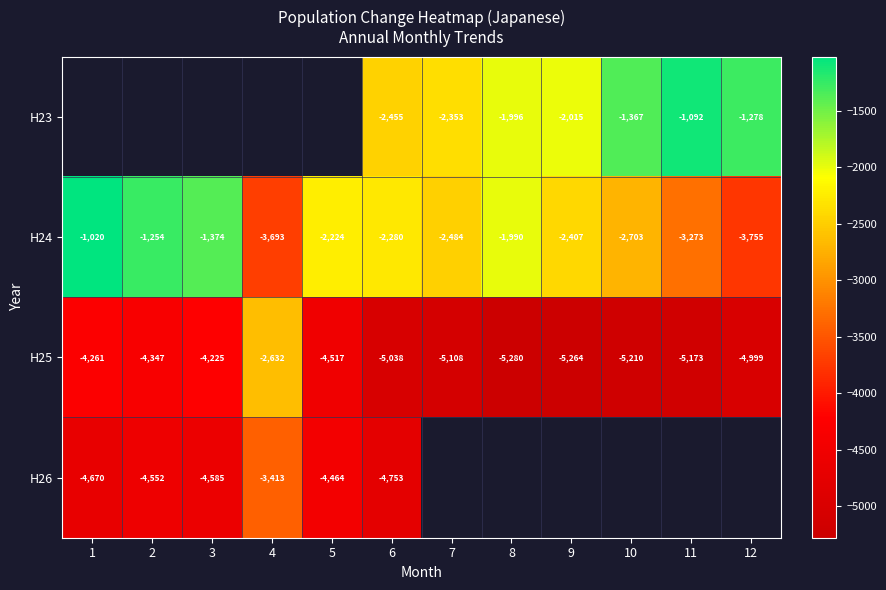

True or false: H25 has a value of -7637 at 6.

False